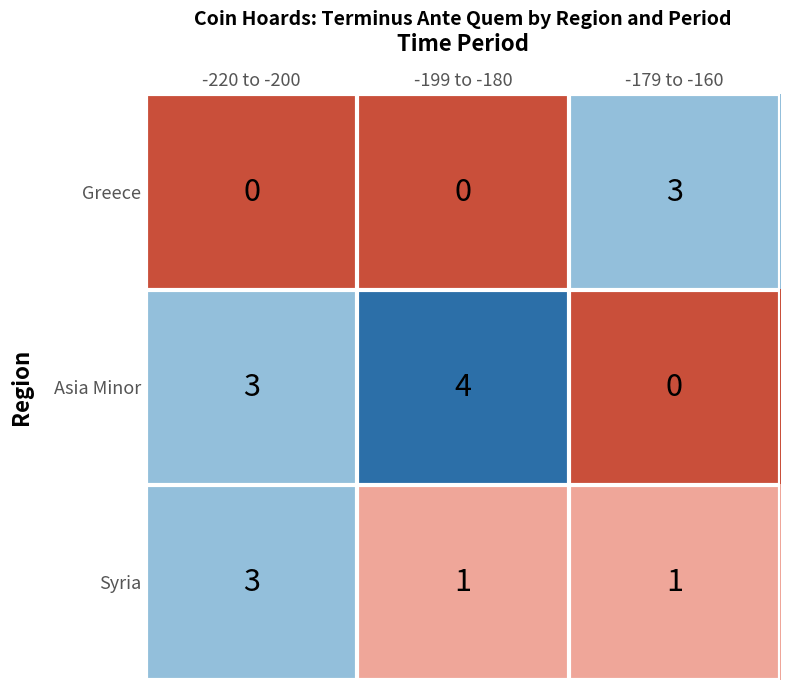

What is the difference between the highest and lowest values at -179 to -160?

3